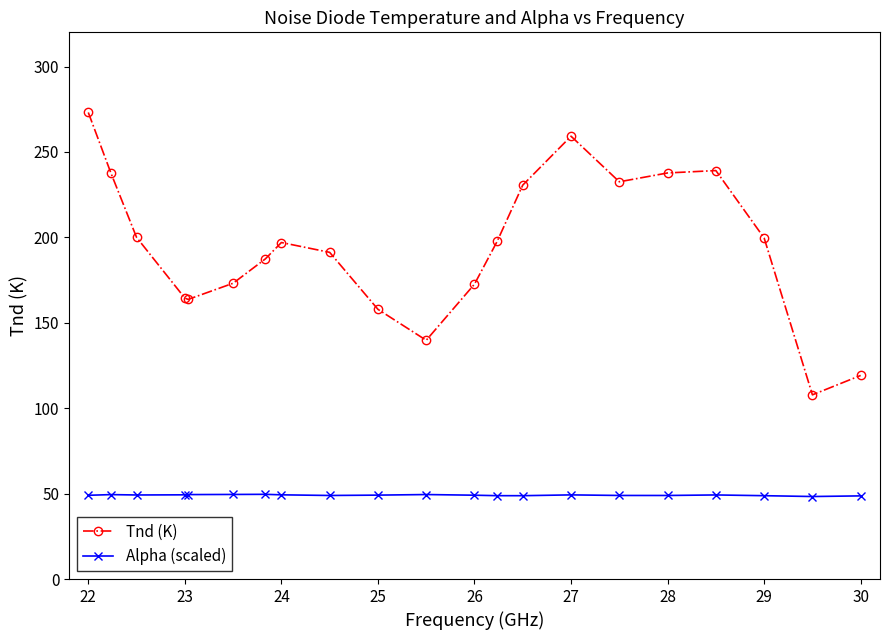

What is the sum of all Alpha (scaled) values?

1030.9